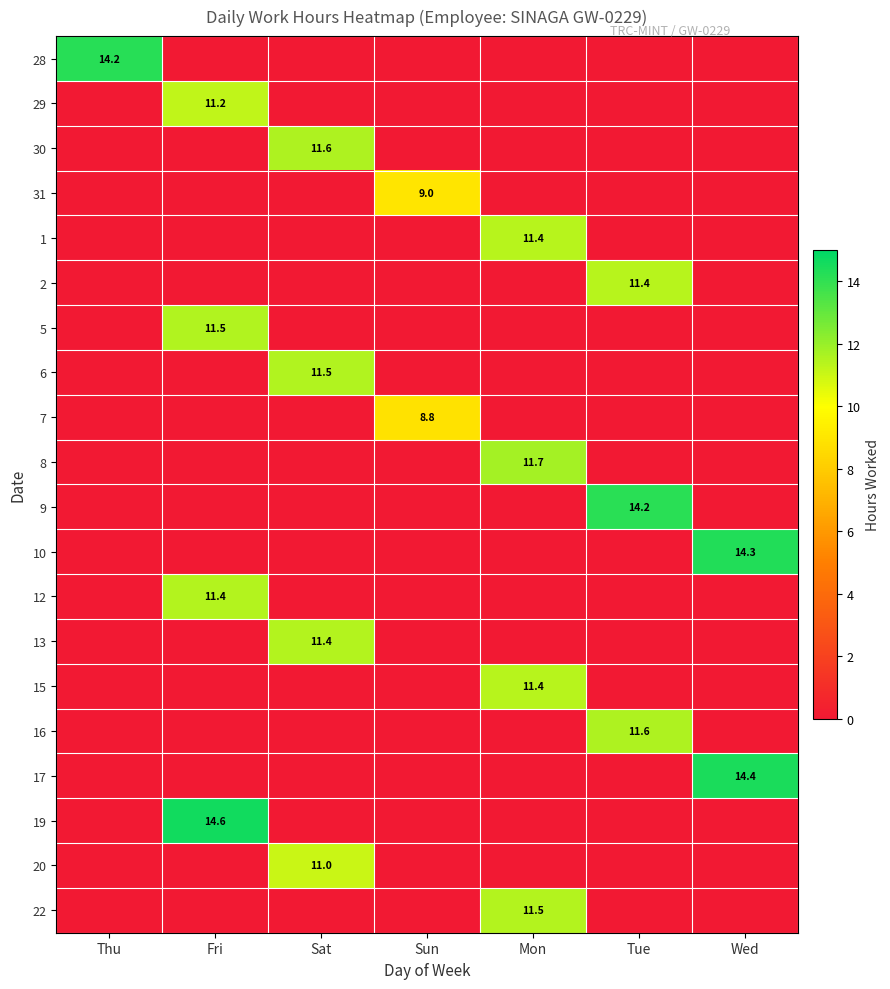

What is the total value across all series at Sat?

45.6